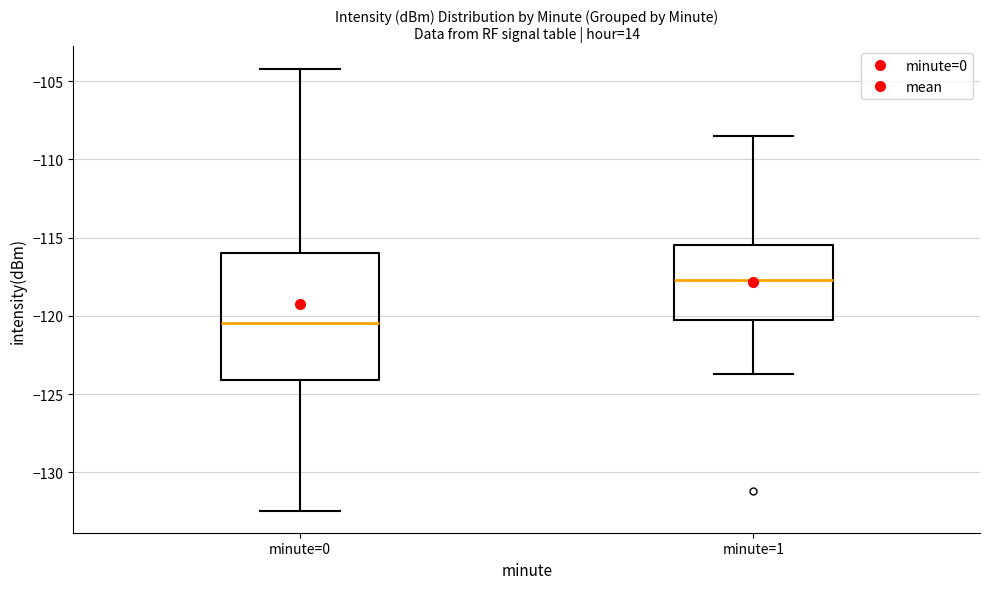

Reading left to right, read every box against the y-axis: the position of its median line, the range the box covers, and the ends of its whiskers. The values are not printed on the chart, so give them approximately, as read against the axis.

minute=0: median -120.5, box -124.0 to -116.0, whiskers -132.5 to -104.0
minute=1: median -117.5, box -120.0 to -115.5, whiskers -123.5 to -108.5